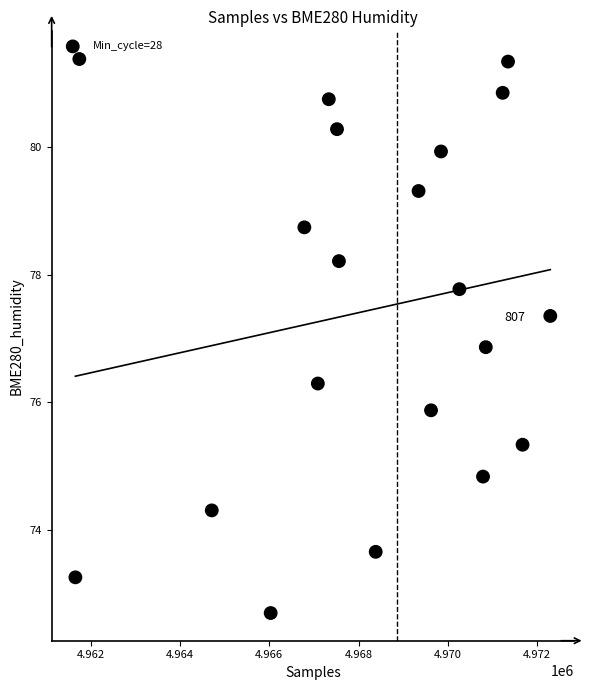

What Y value in the scatter plot is closest to 77?

76.9